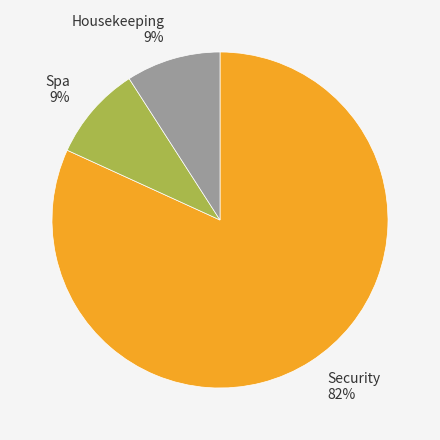

What is the ratio of the value at Housekeeping 9% to the value at Spa 9%?

1.0